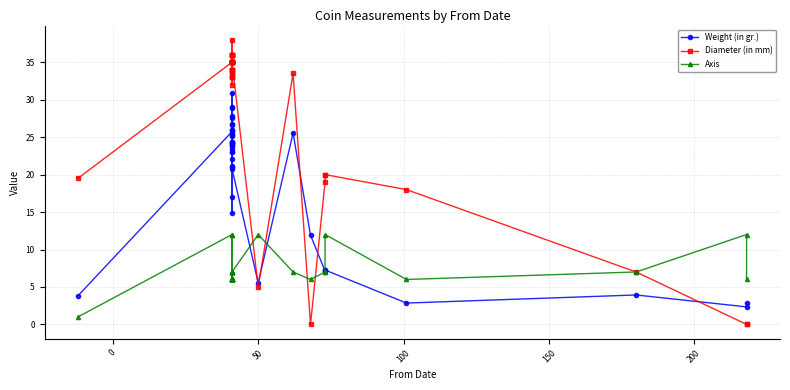

In Axis, how many points are lower than both neighbors (excluding endpoints)?

3